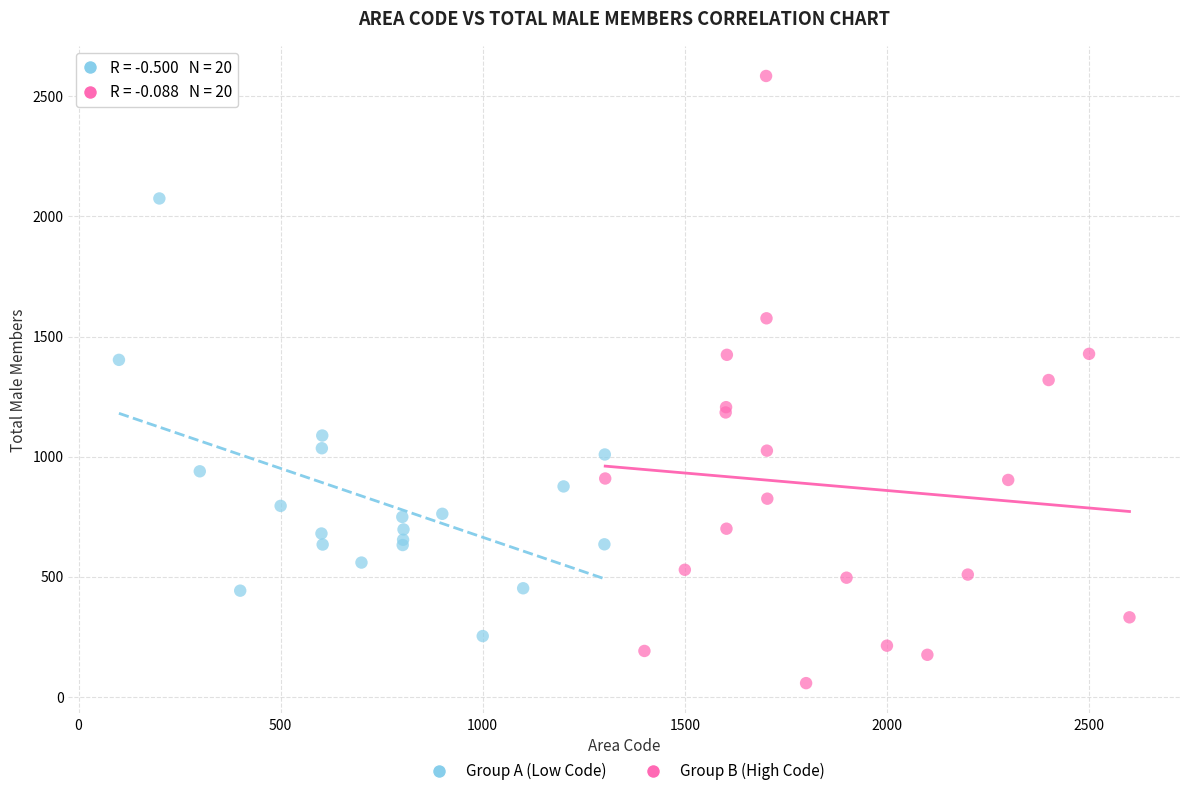

Which series contains the lowest Y value?

Group B (High Code)